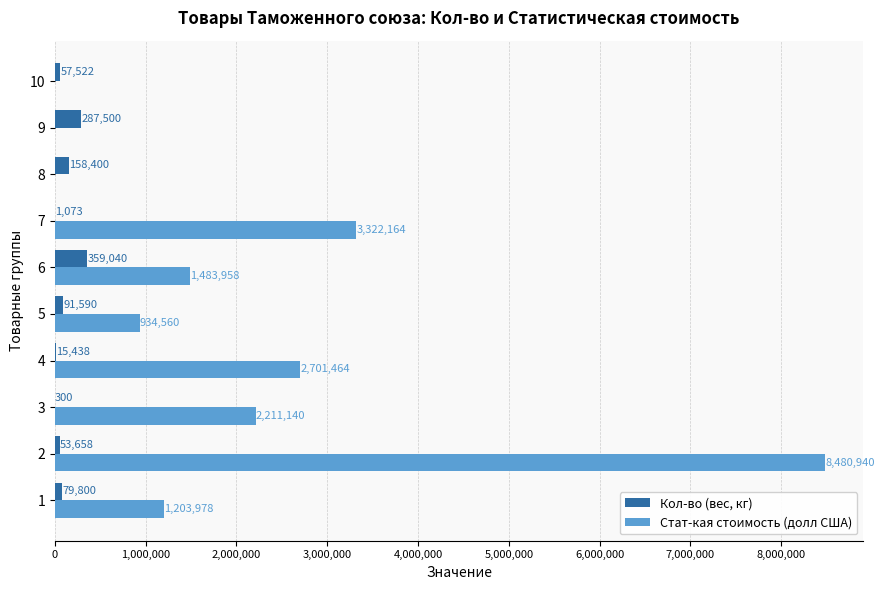

Which series has the largest total across all categories?

Стат-кая стоимость (долл США)